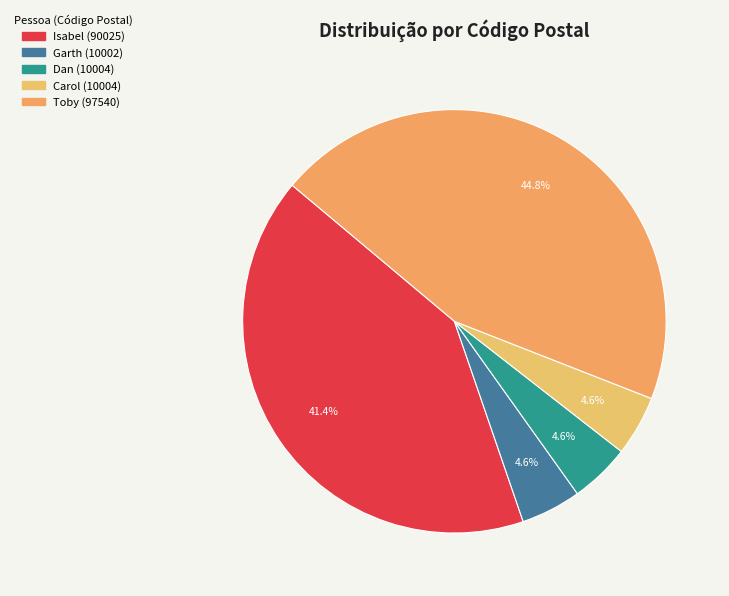

To the nearest percent, what is the difference between the largest and smallest slice percentages?

40%